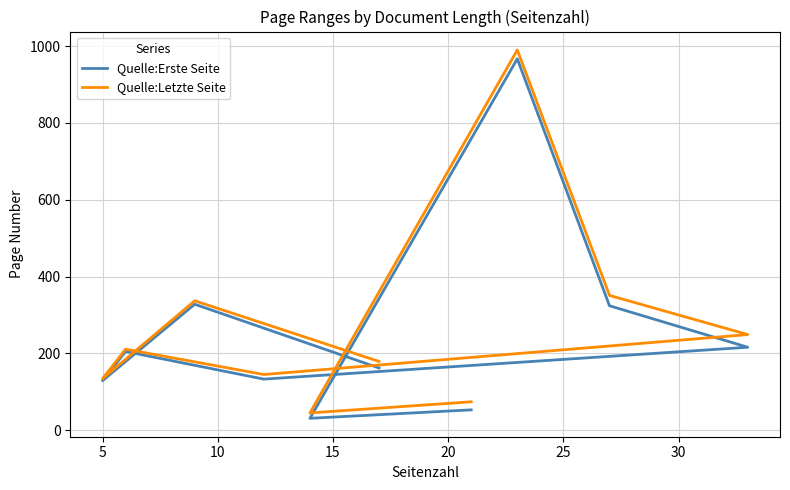

Is it true that Quelle:Erste Seite equals 141 at 20?

False